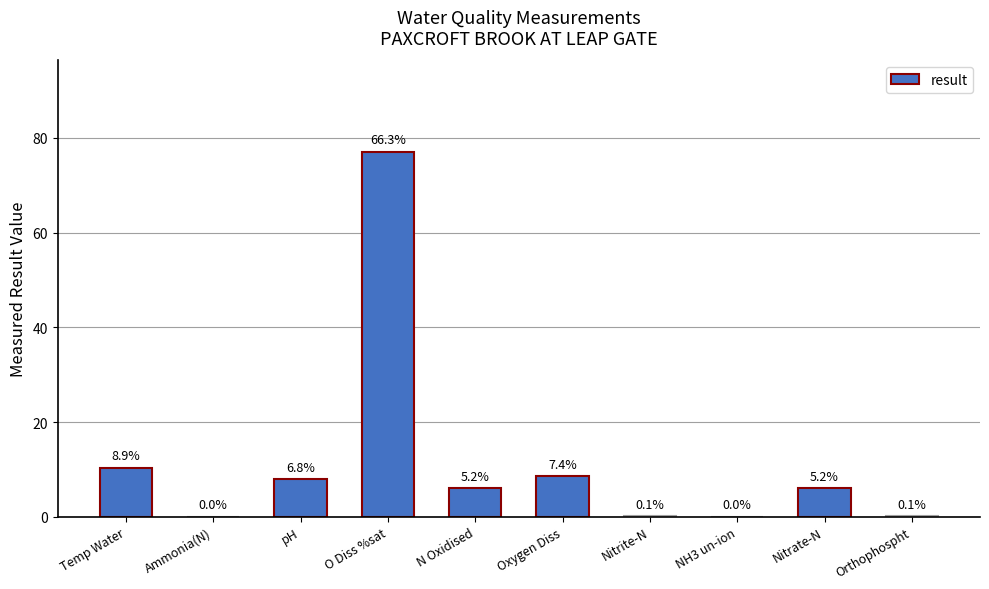

Reading right to left, transcribe all the data shown in this chart.

0.1	6.0	0.0	0.1	8.6	6.1	77.1	7.9	0.0	10.4